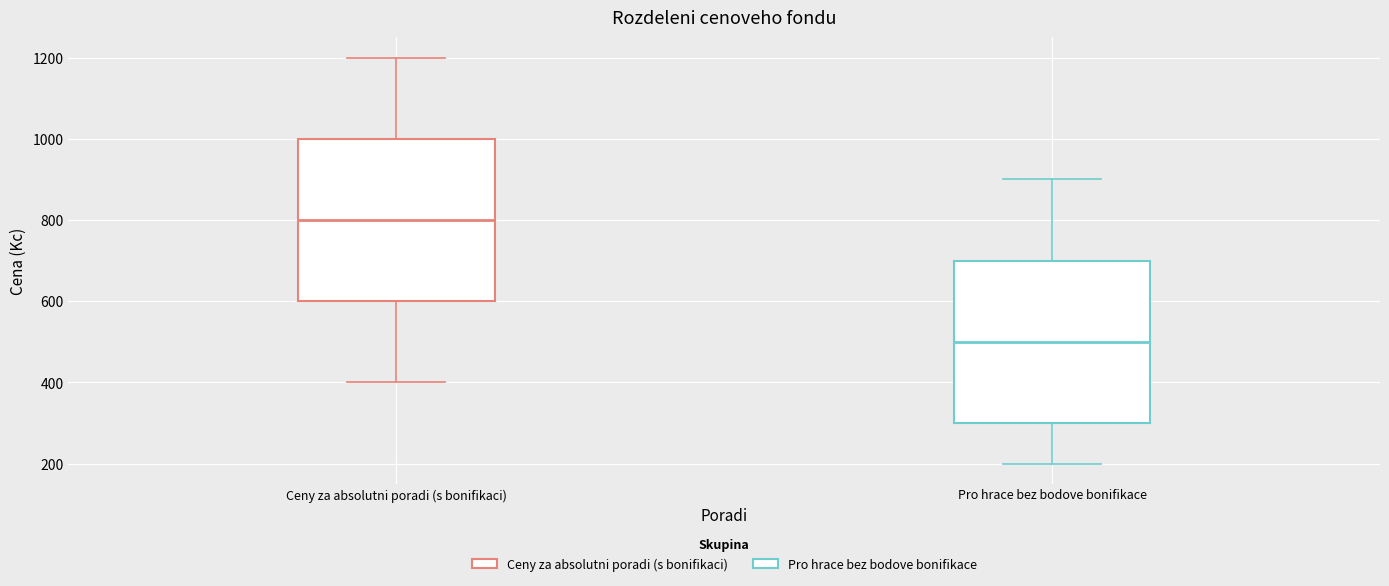

Which box has the lowest median line?

Pro hrace bez bodove bonifikace